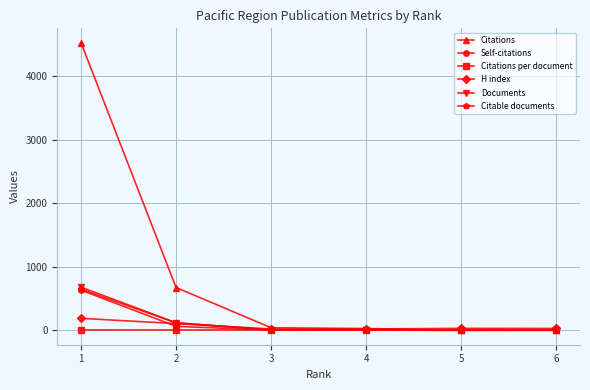

What is the maximum value for Citations?

4522.0